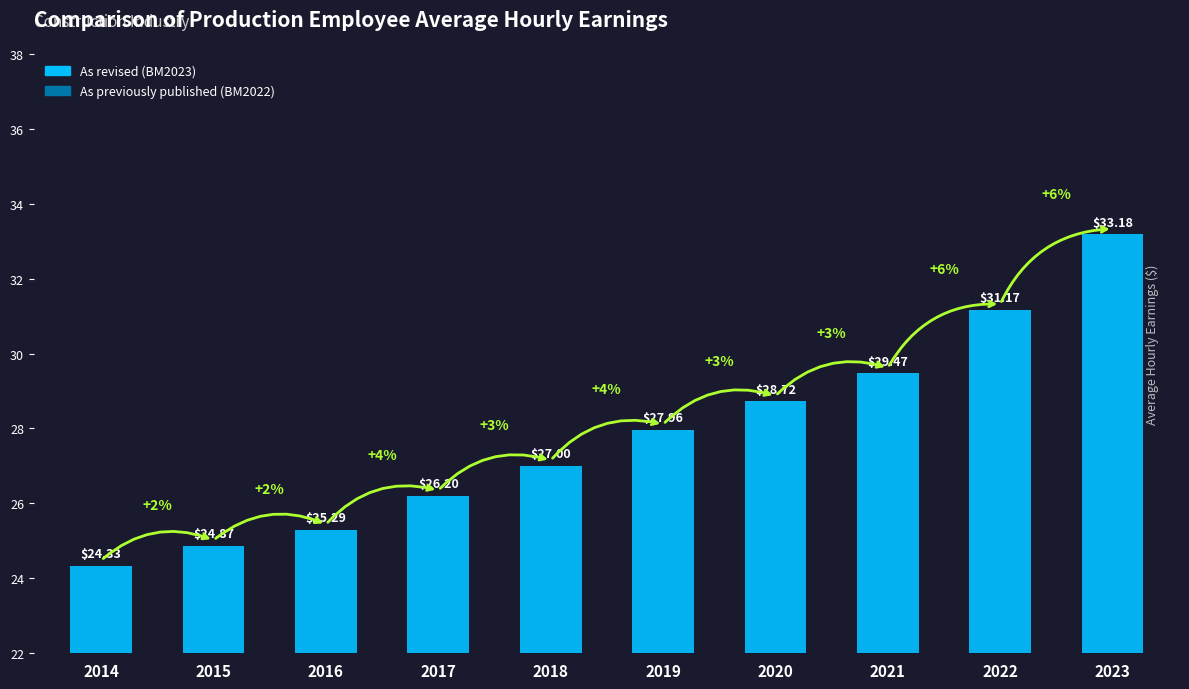

What is the difference between the values at 2018 and 2015?

2.1